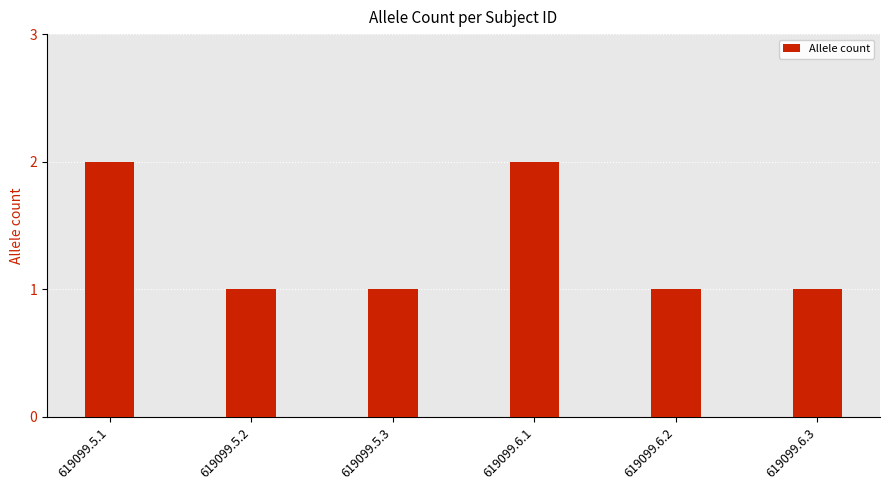

What is the sum of all values?

8